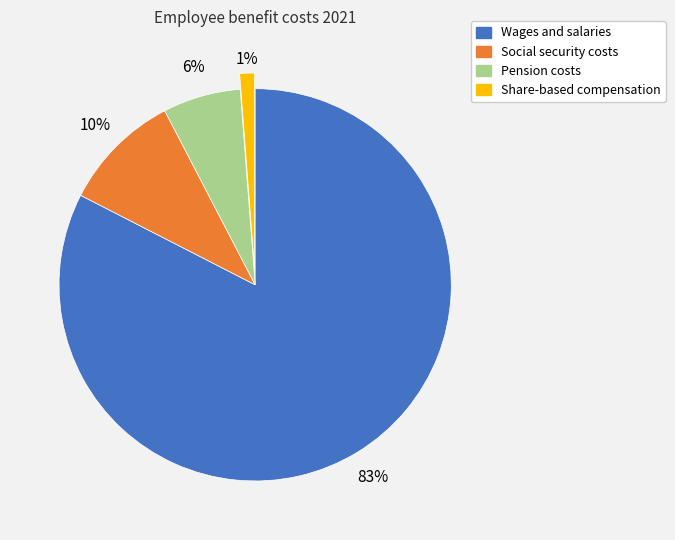

Is there a majority slice in this chart?

Yes